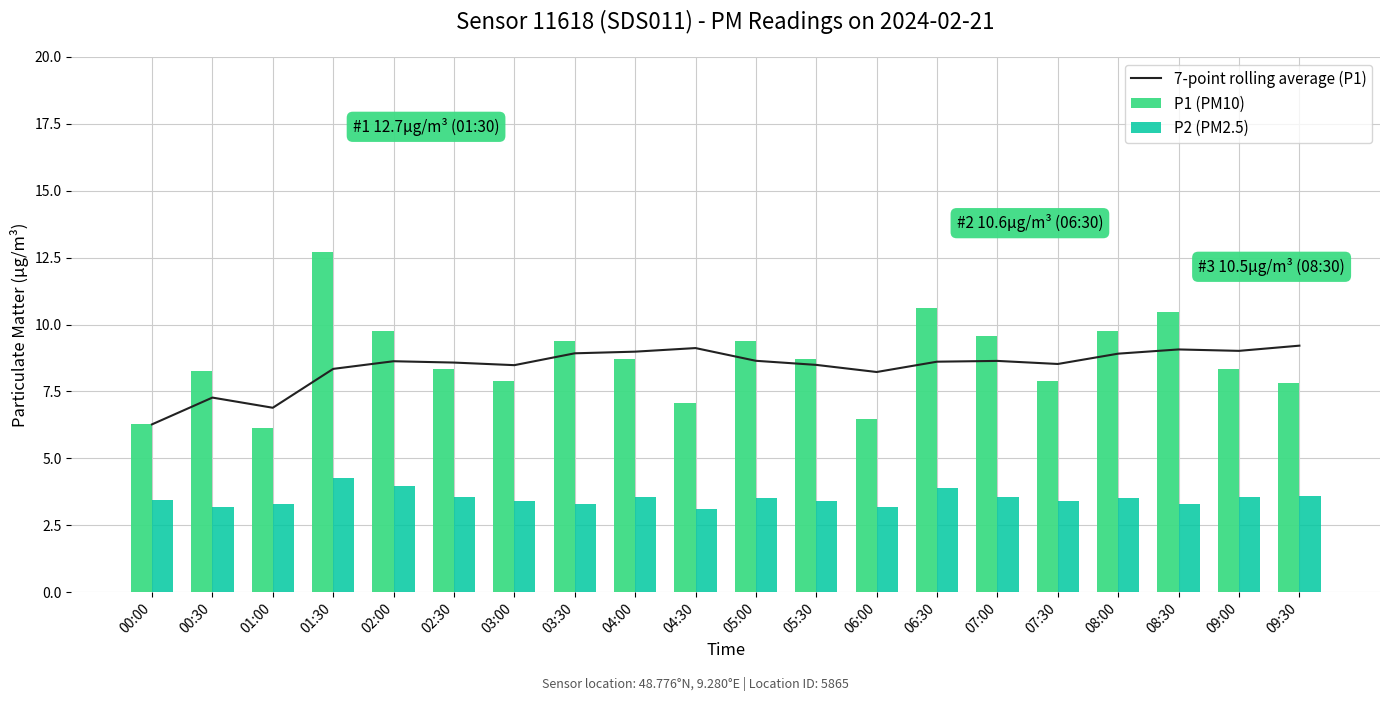

Where is 7-point rolling average (P1) nearest to the value 7?

01:00